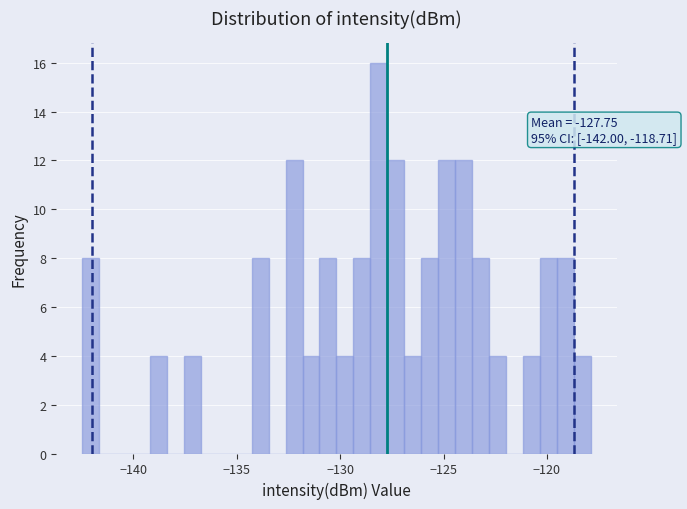

Around what value on the x-axis is the tallest bar? Give the approximate position of its centre, as read against the axis.

-128.0